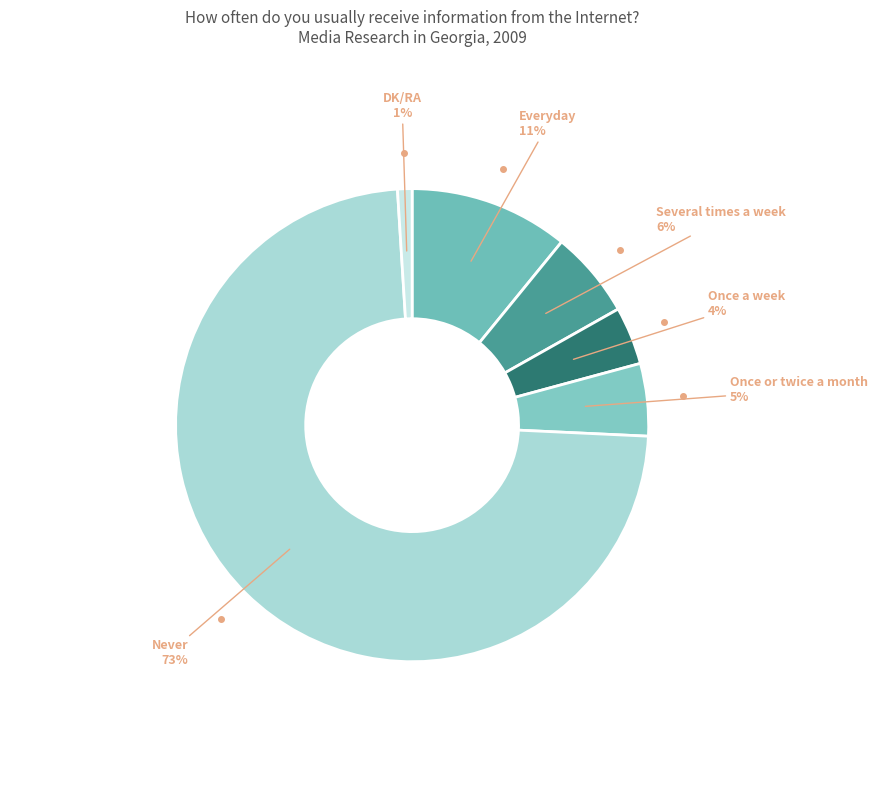

Between Never and Several times a week, which is larger?

Never